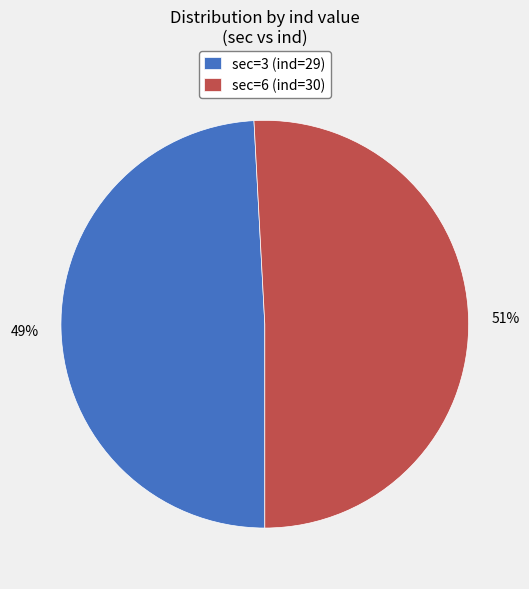

Rank the categories by value from highest to lowest.

sec=6 (ind=30), sec=3 (ind=29)